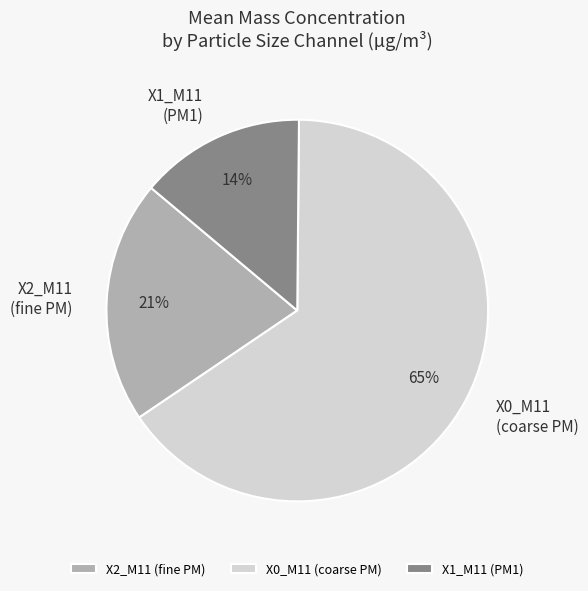

Count the number of slices in the pie.

3